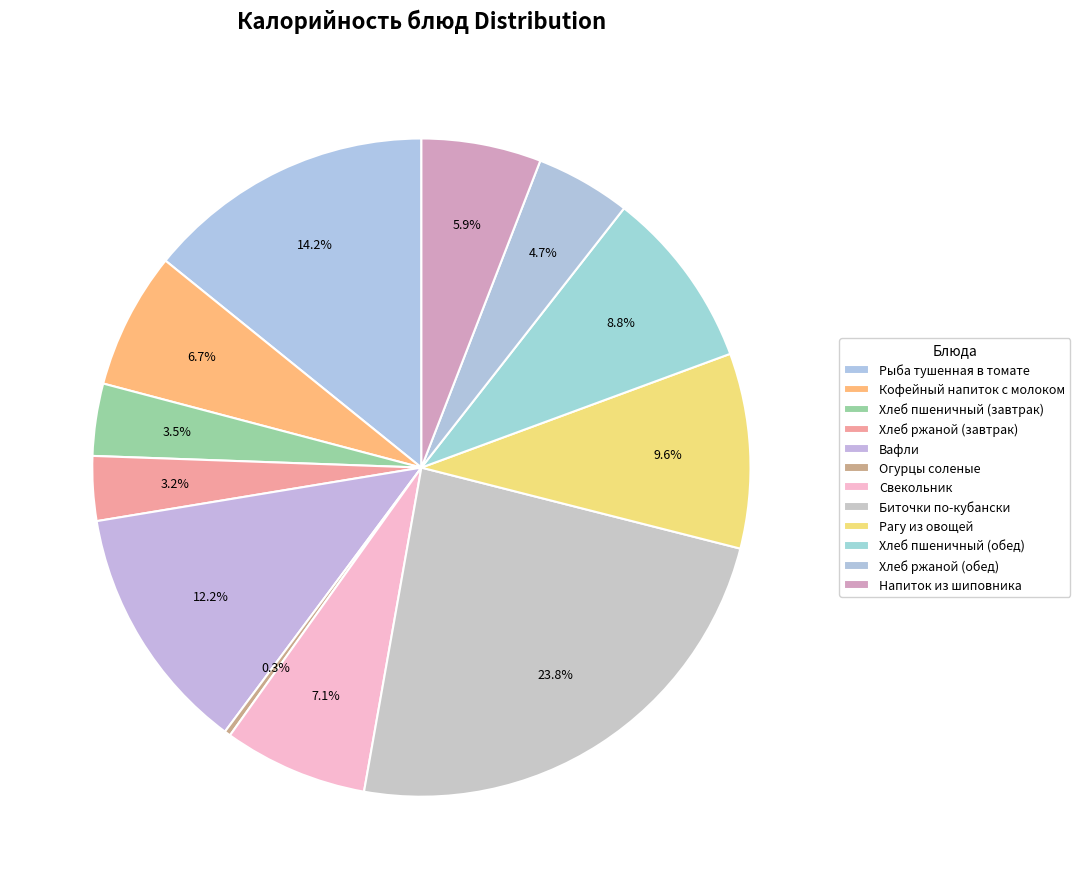

Rank the categories by value from lowest to highest.

Огурцы соленые, Хлеб ржаной (завтрак), Хлеб пшеничный (завтрак), Хлеб ржаной (обед), Напиток из шиповника, Кофейный напиток с молоком, Свекольник, Хлеб пшеничный (обед), Рагу из овощей, Вафли, Рыба тушенная в томате, Биточки по-кубански